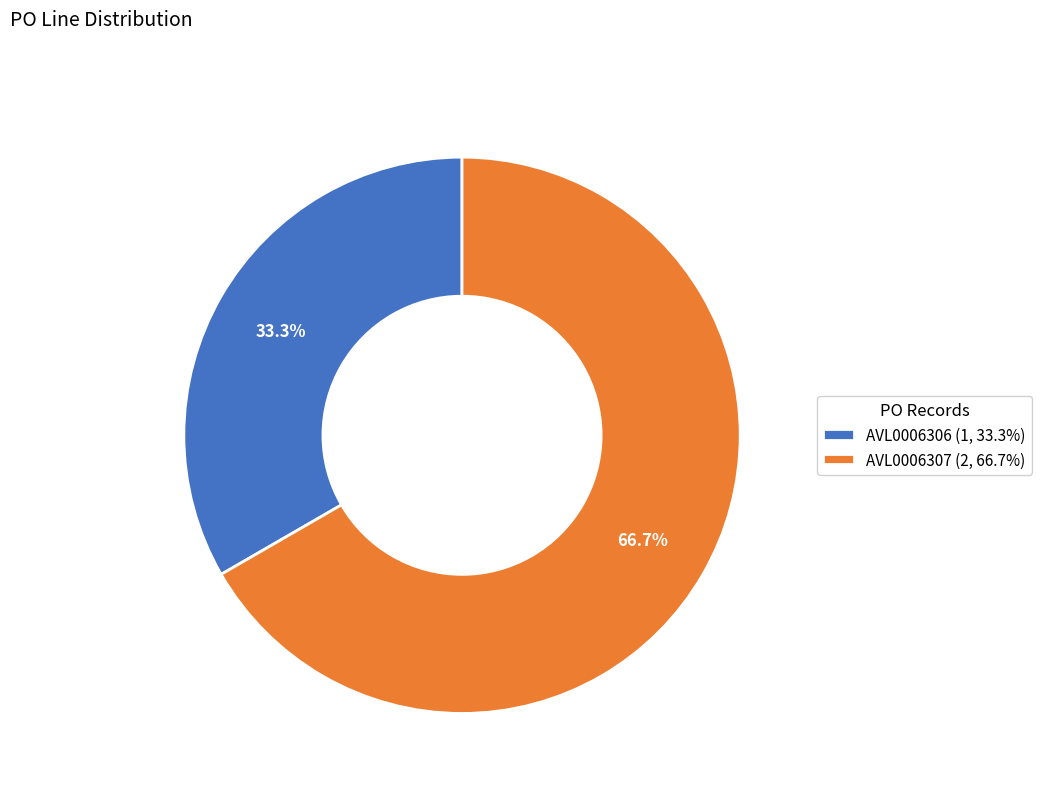

Which slice is the largest?

AVL0006307